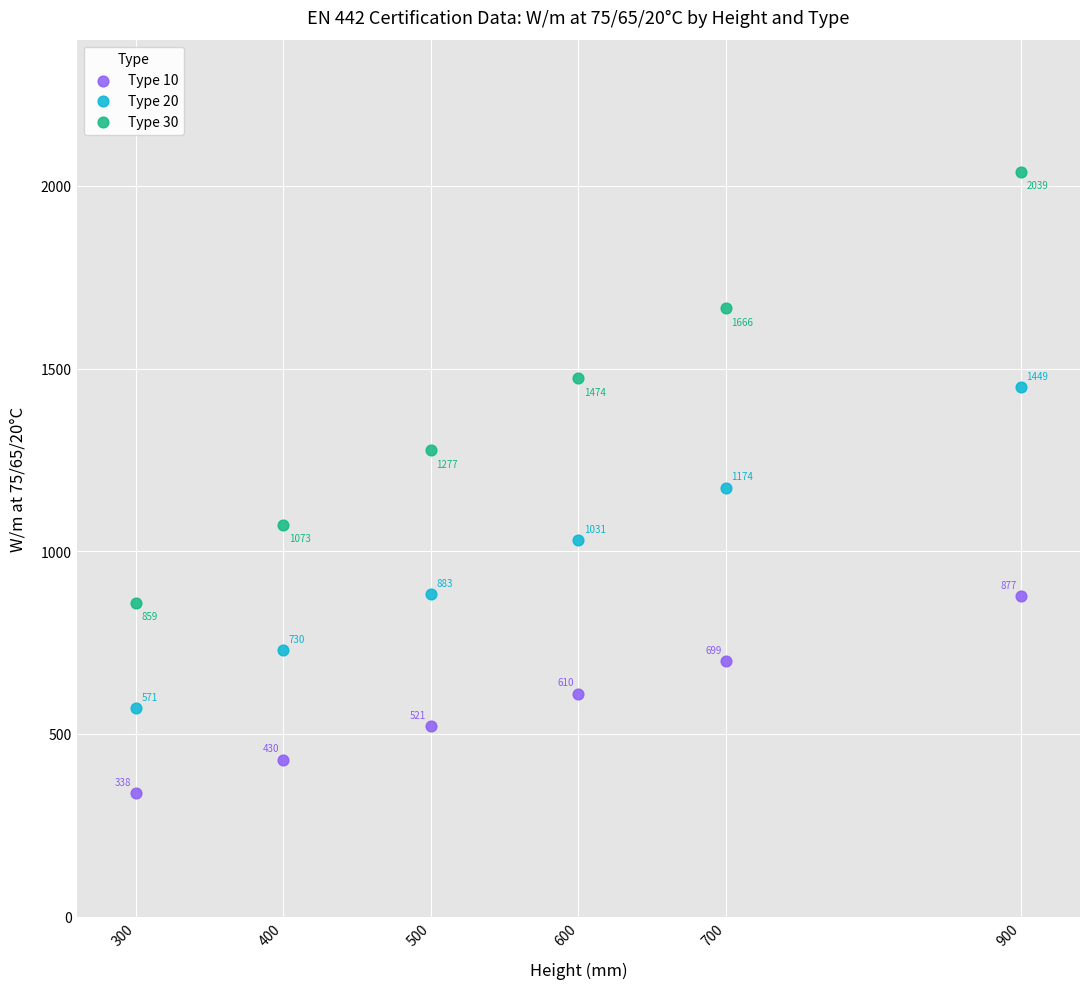

What is the X range (max minus min) for the scatter plot?

600